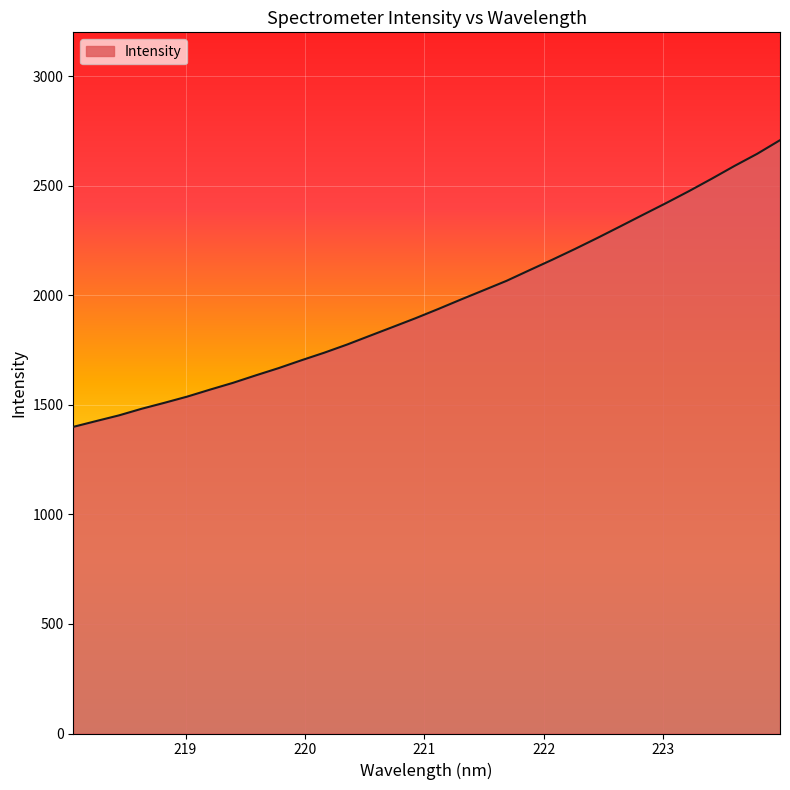

What is the average value?

1964.8